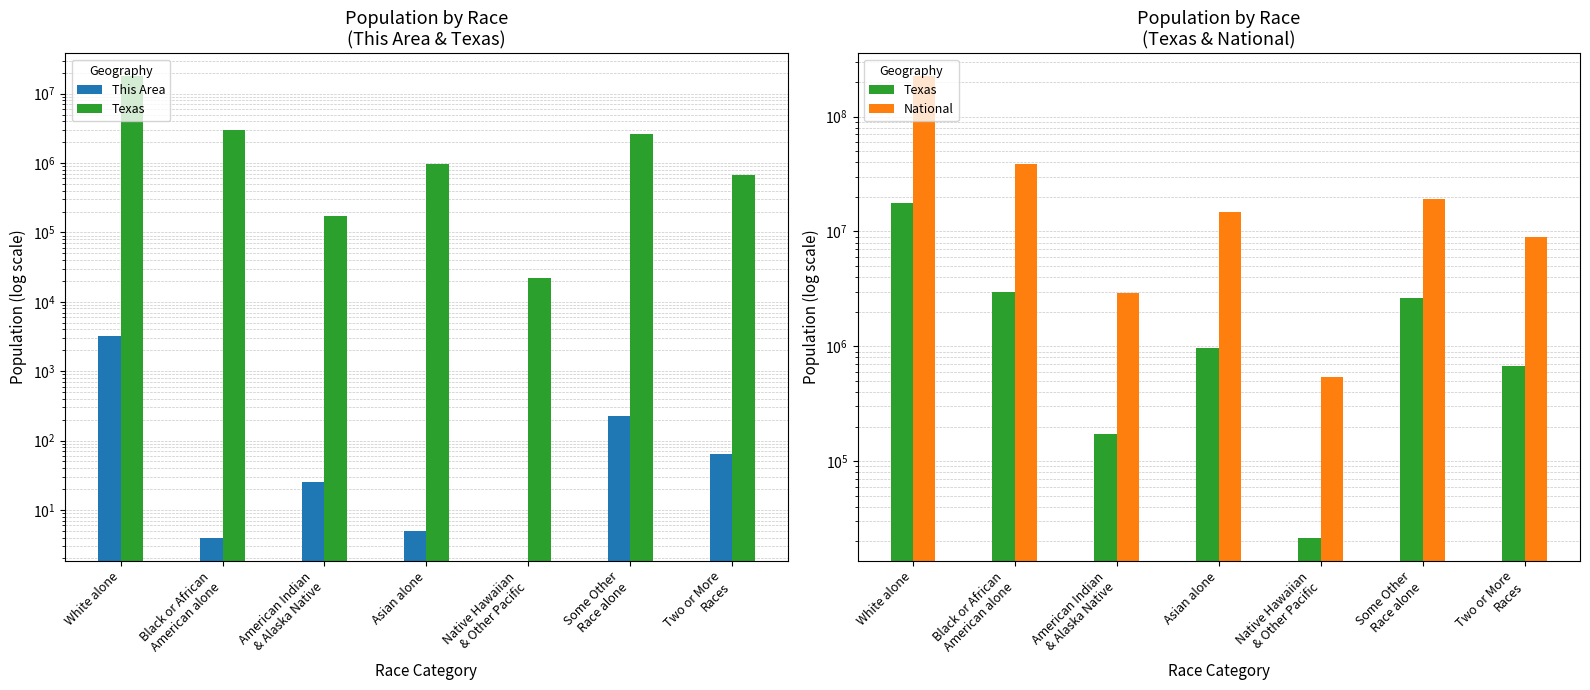

Rank the series at White alone from highest to lowest value.

National, Texas, This Area